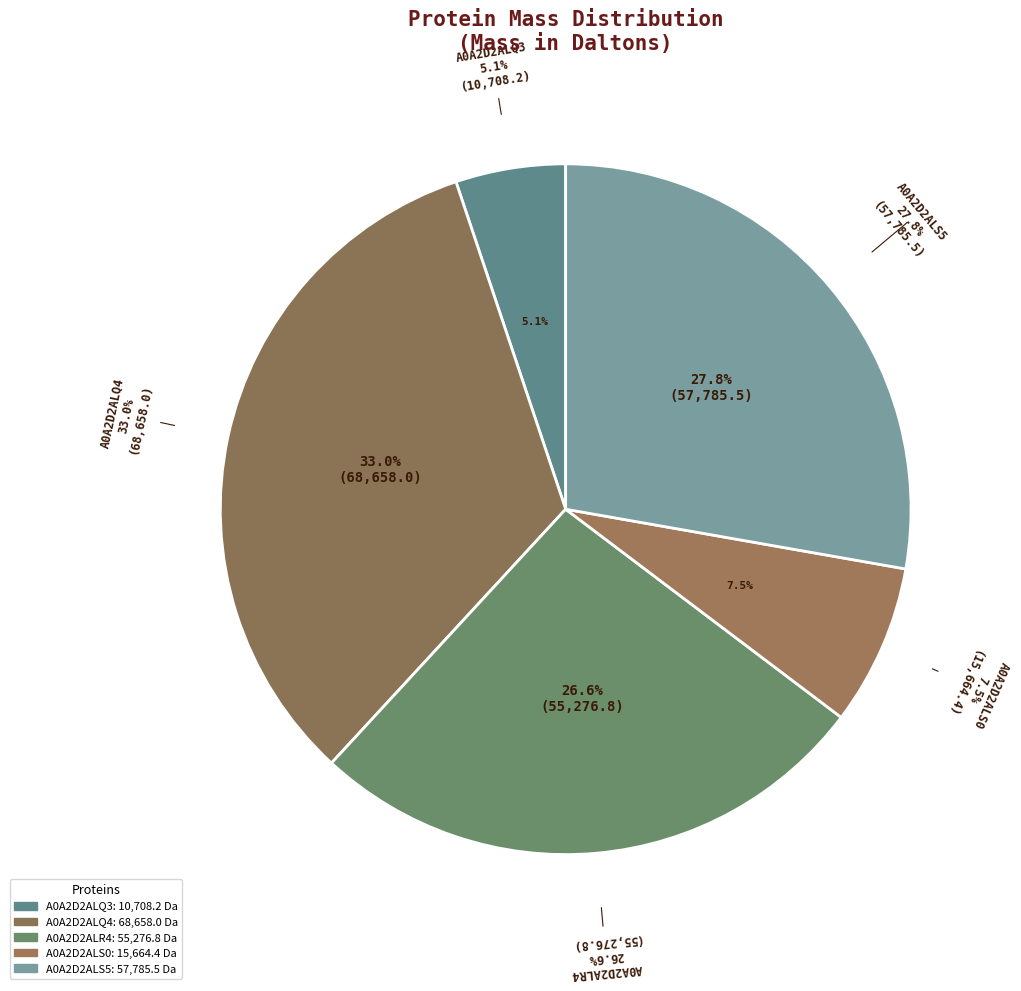

What percentage do A0A2D2ALS5 and A0A2D2ALQ4 together represent?

60.8%